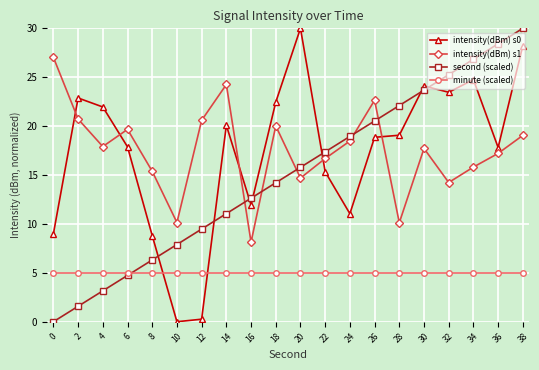

Which series ends up on top after the final intersection of intensity(dBm) s1 and second (scaled)?

second (scaled)